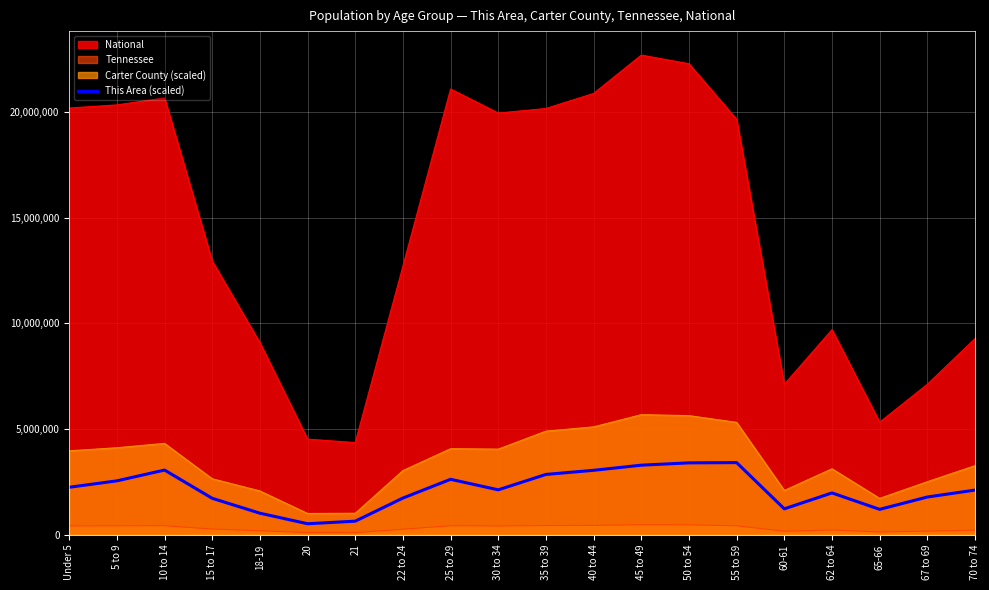

What is the difference between the maximum and minimum values in the This Area (scaled) series?

2895345.4